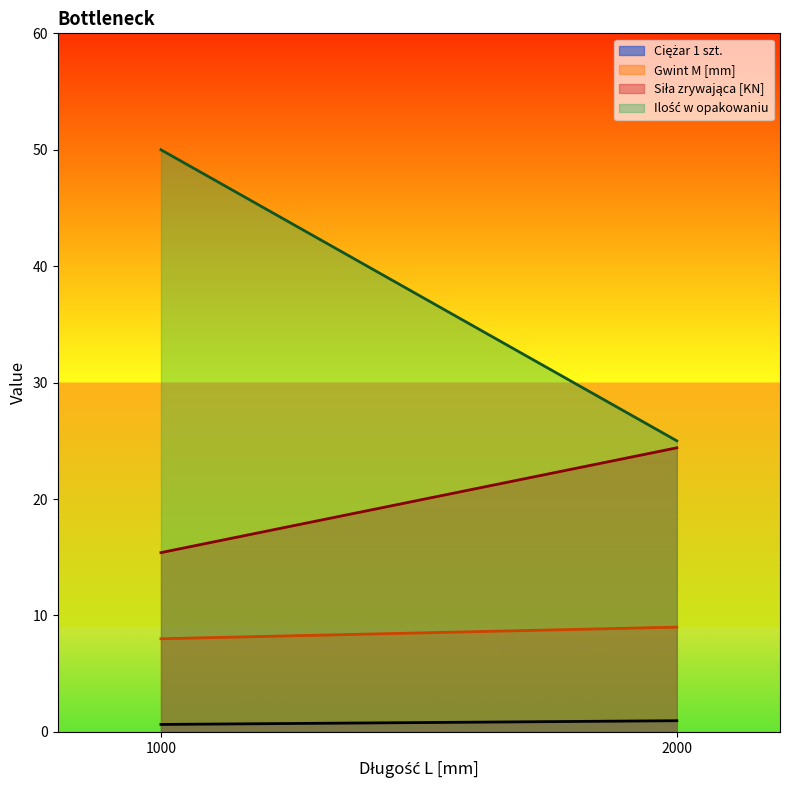

What is the total value across all series at 2000?

59.4